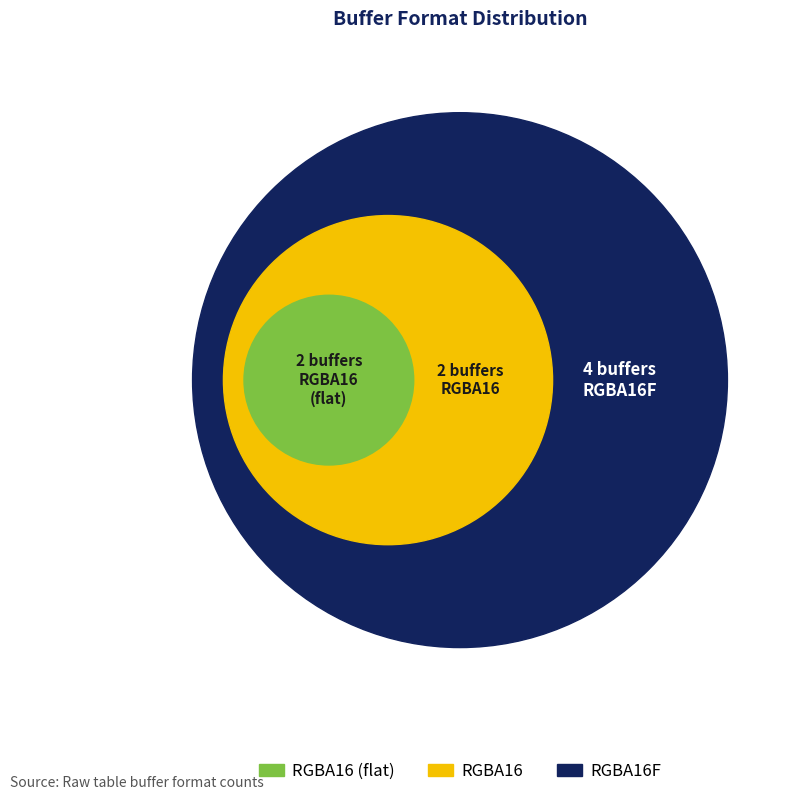

Between RGBA16F and RGBA16, which is larger?

RGBA16F